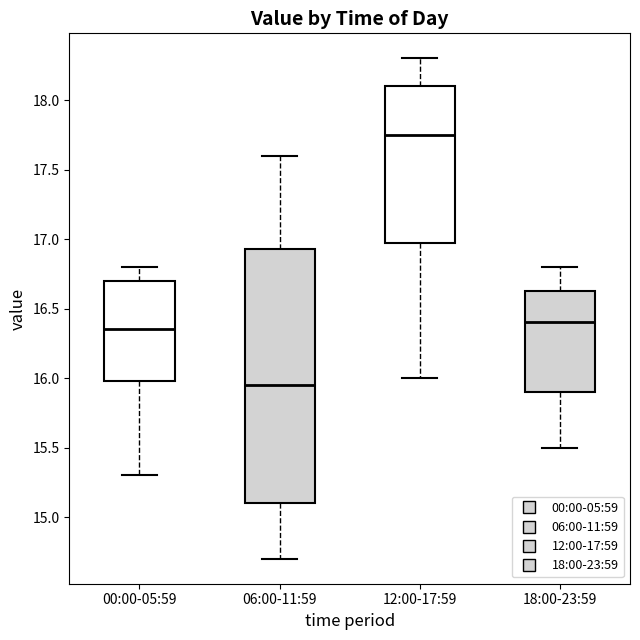

Which box's median line is the highest?

12:00-17:59